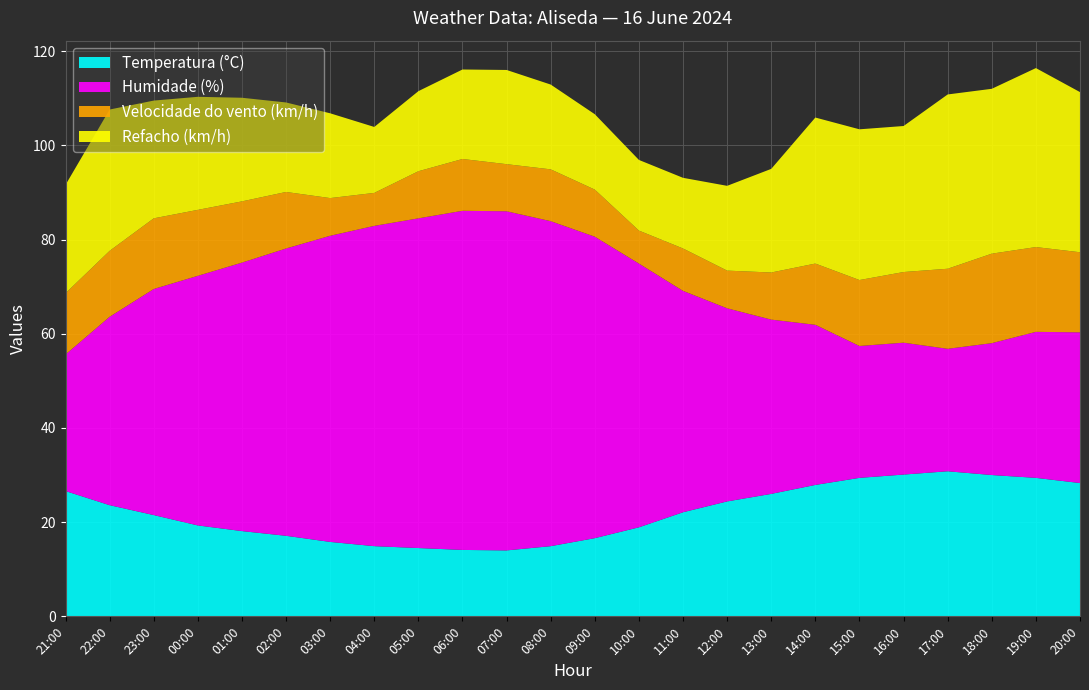

Reading left to right, list all the values displayed in this chart.

Temperatura (°C): 21:00=26.6	22:00=23.6	23:00=21.5	00:00=19.3	01:00=18.1	02:00=17.1	03:00=15.8	04:00=14.9	05:00=14.5	06:00=14.1	07:00=14.0	08:00=14.9	09:00=16.6	10:00=18.9	11:00=22.1	12:00=24.4	13:00=26.0	14:00=27.9	15:00=29.4	16:00=30.1	17:00=30.8	18:00=30.0	19:00=29.4	20:00=28.3
Humidade (%): 21:00=29.0	22:00=40.0	23:00=48.0	00:00=53.0	01:00=57.0	02:00=61.0	03:00=65.0	04:00=68.0	05:00=70.0	06:00=72.0	07:00=72.0	08:00=69.0	09:00=64.0	10:00=56.0	11:00=47.0	12:00=41.0	13:00=37.0	14:00=34.0	15:00=28.0	16:00=28.0	17:00=26.0	18:00=28.0	19:00=31.0	20:00=32.0
Velocidade do vento (km/h): 21:00=13.0	22:00=14.0	23:00=15.0	00:00=14.0	01:00=13.0	02:00=12.0	03:00=8.0	04:00=7.0	05:00=10.0	06:00=11.0	07:00=10.0	08:00=11.0	09:00=10.0	10:00=7.0	11:00=9.0	12:00=8.0	13:00=10.0	14:00=13.0	15:00=14.0	16:00=15.0	17:00=17.0	18:00=19.0	19:00=18.0	20:00=17.0
Refacho (km/h): 21:00=23.0	22:00=30.0	23:00=25.0	00:00=24.0	01:00=22.0	02:00=19.0	03:00=18.0	04:00=14.0	05:00=17.0	06:00=19.0	07:00=20.0	08:00=18.0	09:00=16.0	10:00=15.0	11:00=15.0	12:00=18.0	13:00=22.0	14:00=31.0	15:00=32.0	16:00=31.0	17:00=37.0	18:00=35.0	19:00=38.0	20:00=34.0